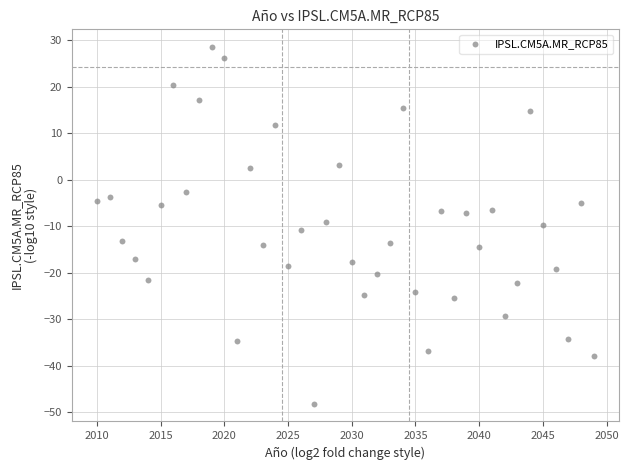

What is the range of Y values (max minus min)?

76.7